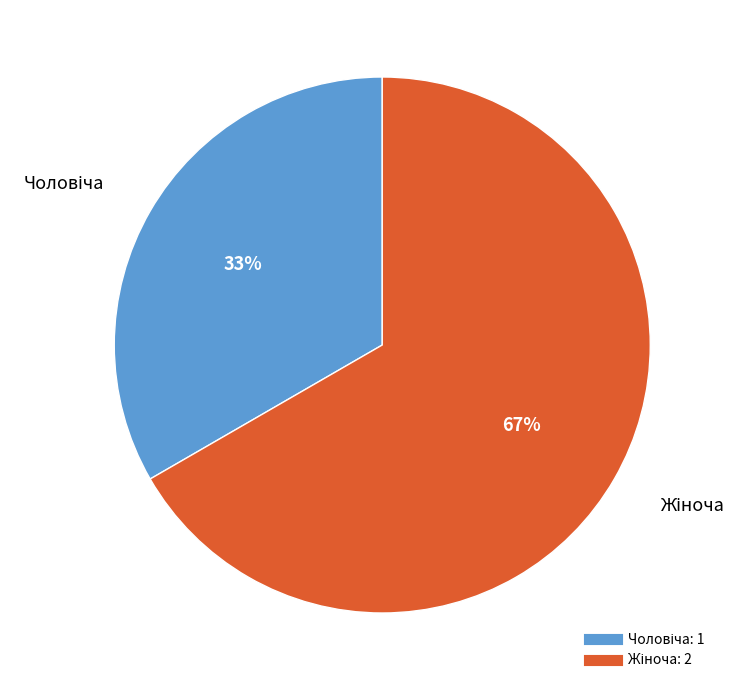

Count the number of slices in the pie.

2